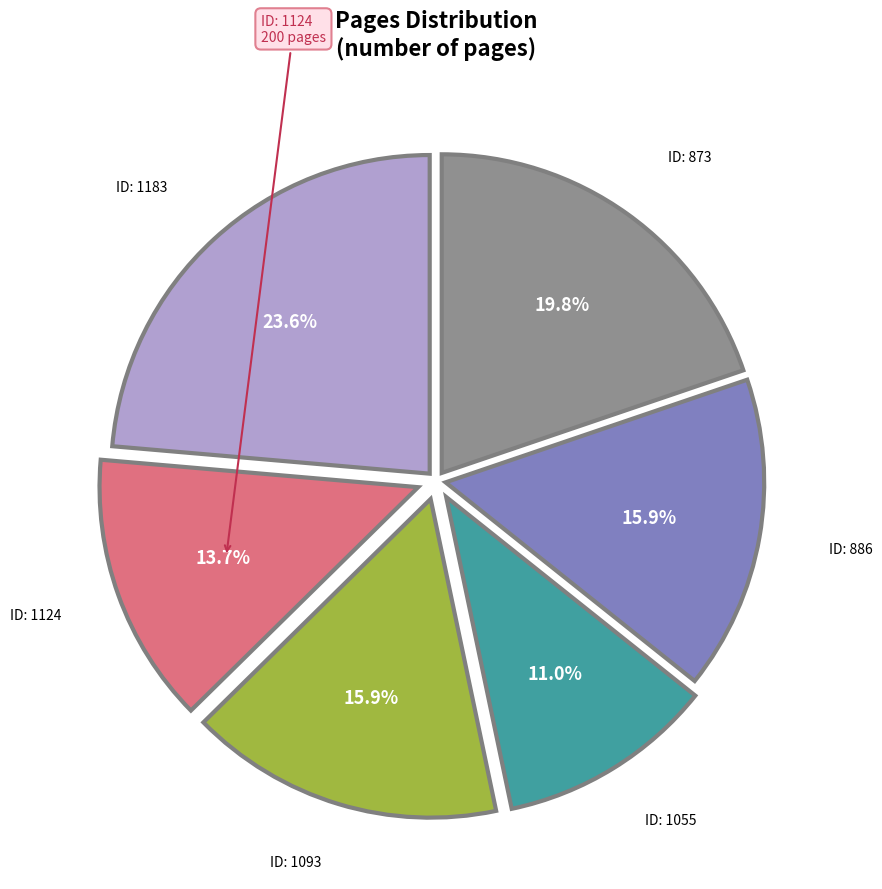

Is there a majority slice in this chart?

No